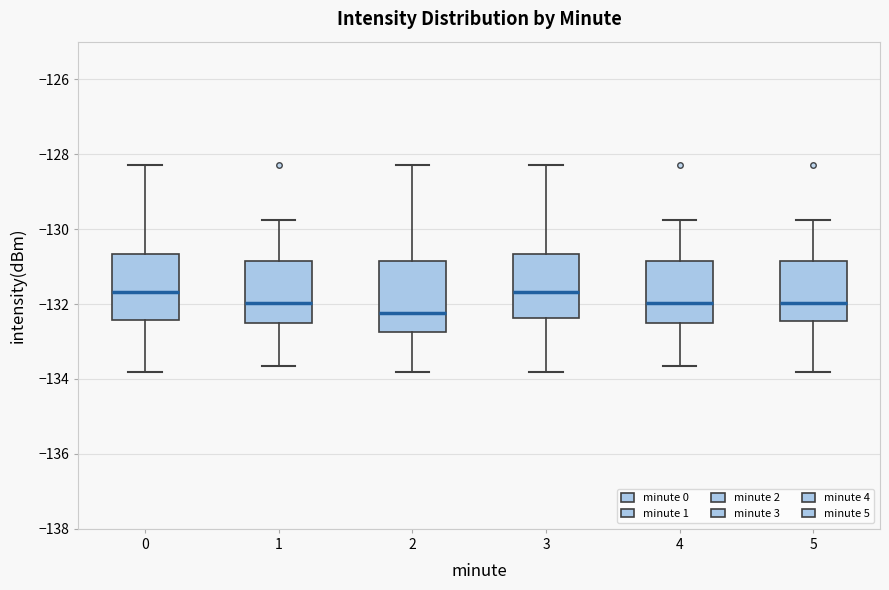

Reading left to right, read every box against the y-axis: the position of its median line, the range the box covers, and the ends of its whiskers. The values are not printed on the chart, so give them approximately, as read against the axis.

0: median -131.6, box -132.4 to -130.6, whiskers -133.8 to -128.2
1: median -132.0, box -132.6 to -130.8, whiskers -133.6 to -129.8
2: median -132.2, box -132.8 to -130.8, whiskers -133.8 to -128.2
3: median -131.6, box -132.4 to -130.6, whiskers -133.8 to -128.2
4: median -132.0, box -132.6 to -130.8, whiskers -133.6 to -129.8
5: median -132.0, box -132.4 to -130.8, whiskers -133.8 to -129.8